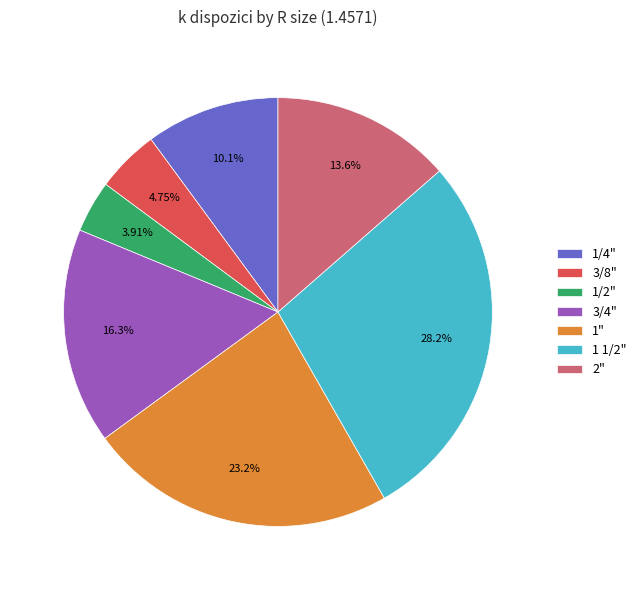

Which category has the smallest portion of the pie?

1/2"